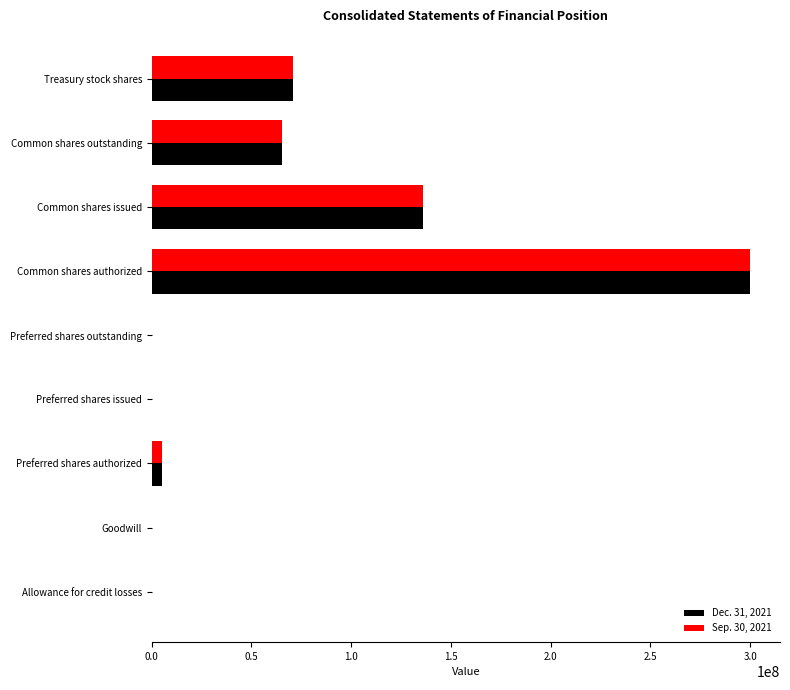

True or false: Sep. 30, 2021 has a value of 40490485 at Common shares outstanding.

False